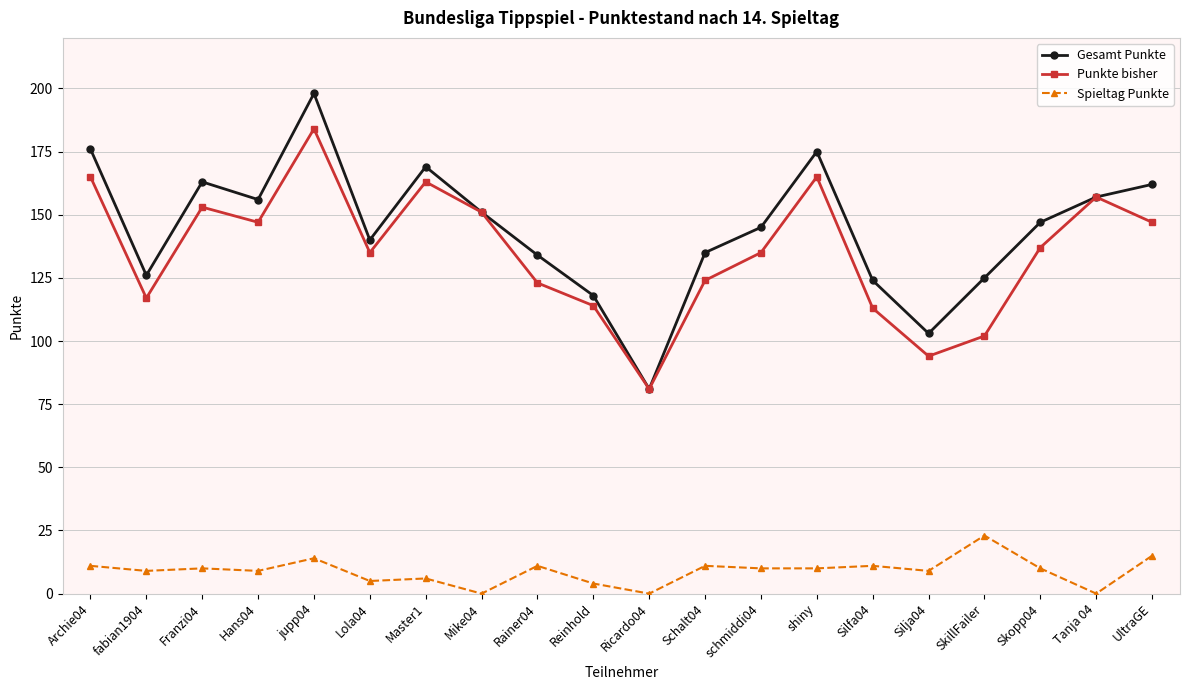

At which label does Gesamt Punkte reach its peak?

jupp04